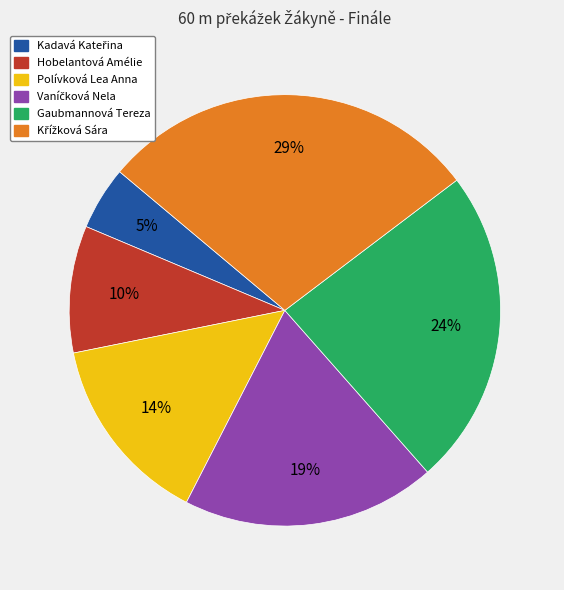

Which has a higher value, Polívková Lea Anna or Gaubmannová Tereza?

Gaubmannová Tereza